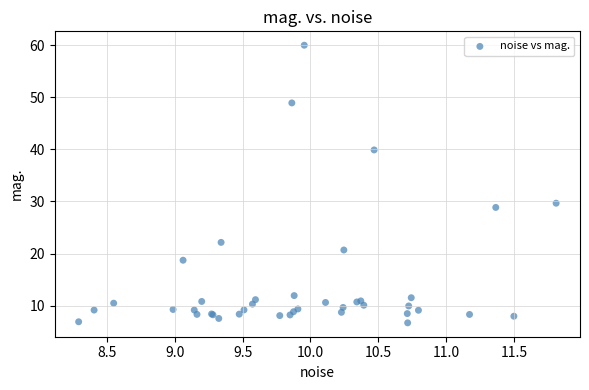

What Y value in the scatter plot is closest to 33?

29.7